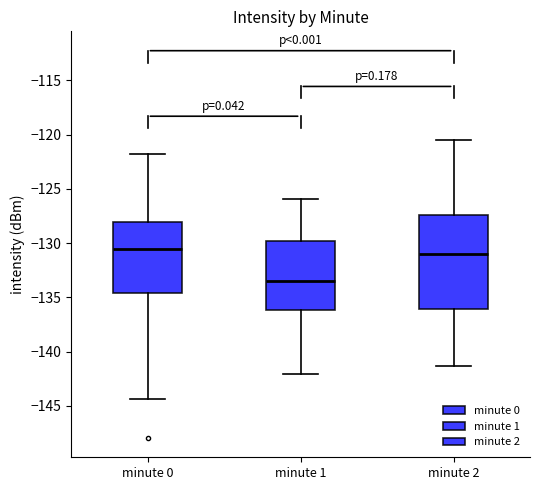

Reading left to right, read every box against the y-axis: the position of its median line, the range the box covers, and the ends of its whiskers. The values are not printed on the chart, so give them approximately, as read against the axis.

minute 0: median -130.5, box -134.5 to -128.0, whiskers -144.5 to -122.0
minute 1: median -133.5, box -136.0 to -130.0, whiskers -142.0 to -126.0
minute 2: median -131.0, box -136.0 to -127.5, whiskers -141.5 to -120.5